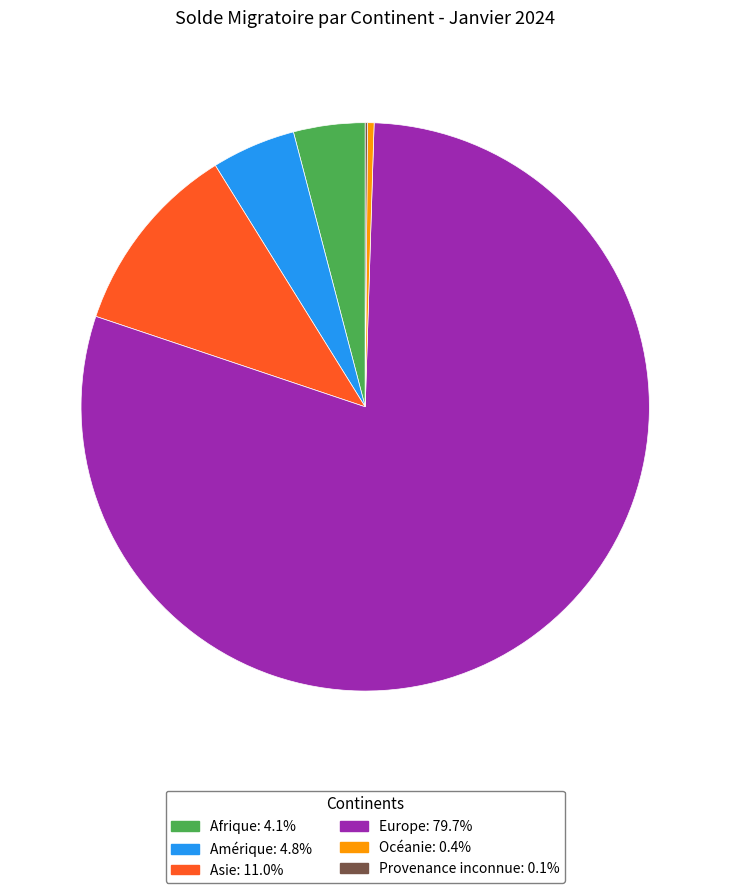

Combined, do Asie and Afrique account for over 50%?

No